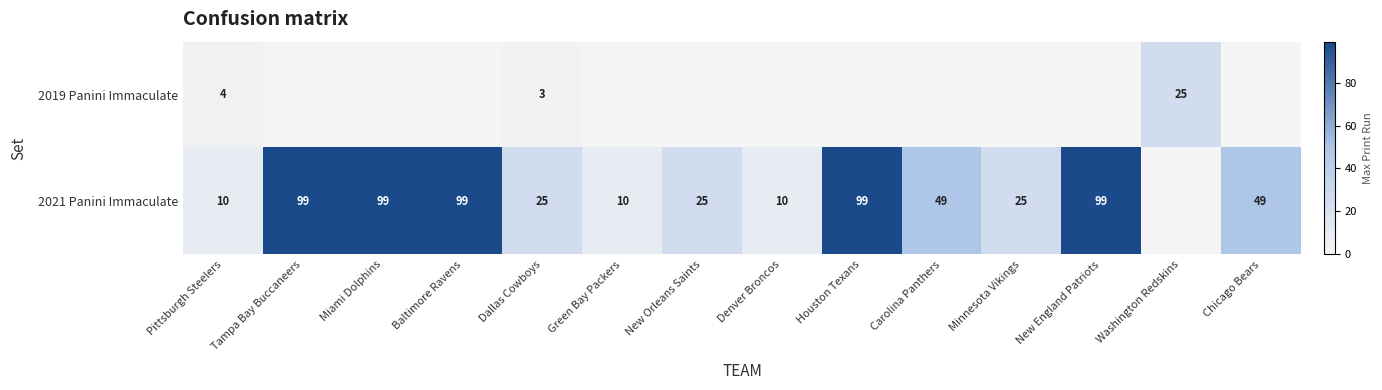

What is the total value across all series at Houston Texans?

99